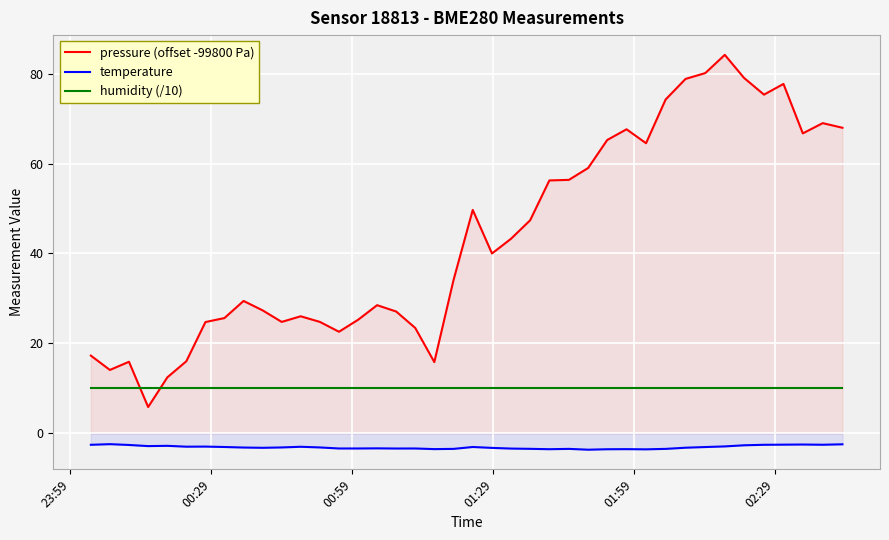

True or false: temperature and humidity (/10) cross at least once.

False